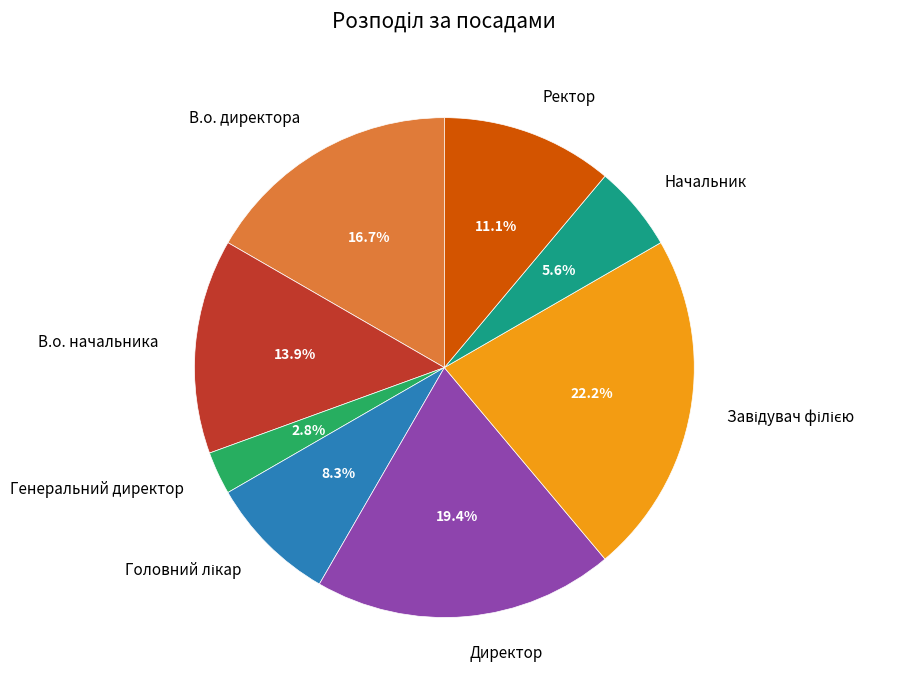

Which category has the smallest portion of the pie?

Генеральний директор